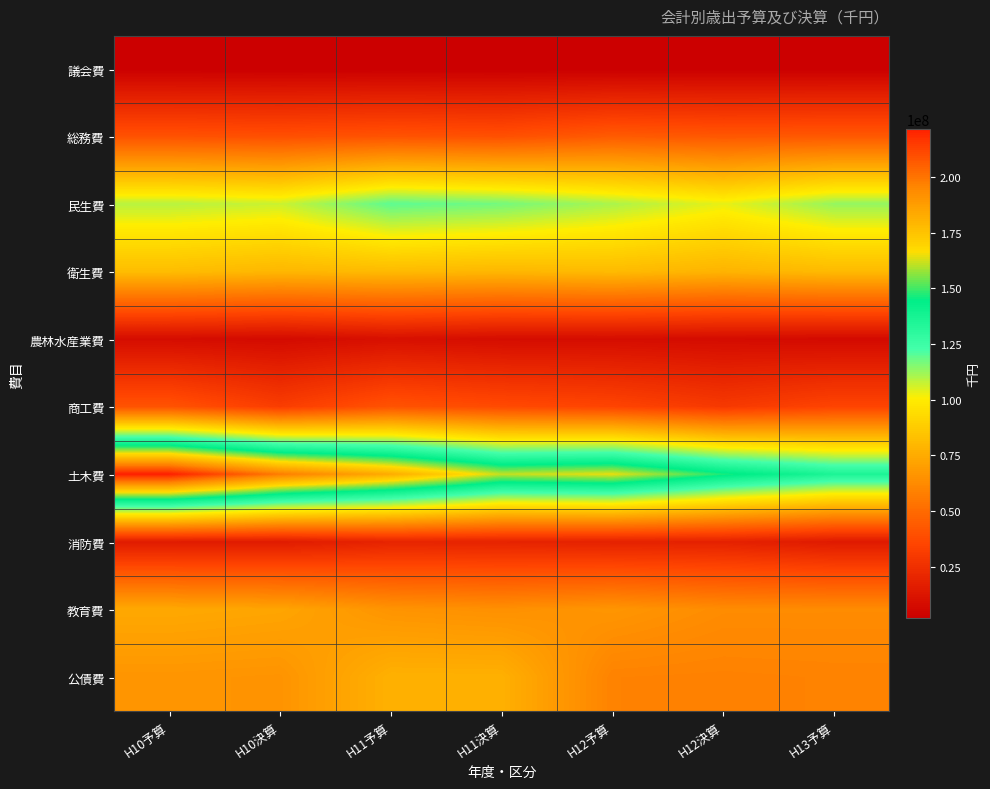

Between H13予算 and H11予算, which is larger?

H11予算